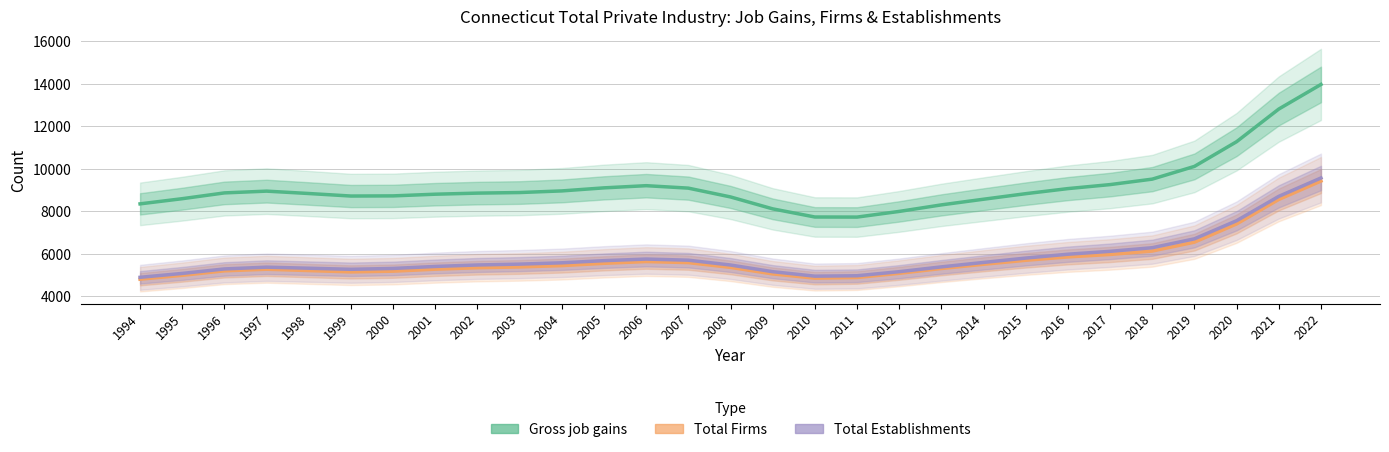

Rank the categories by Gross job gains value from lowest to highest.

2011, 2010, 2012, 2009, 2013, 1994, 2014, 1995, 2008, 1999, 2000, 2001, 2015, 1998, 2002, 1996, 2003, 1997, 2004, 2016, 2007, 2005, 2006, 2017, 2018, 2019, 2020, 2021, 2022